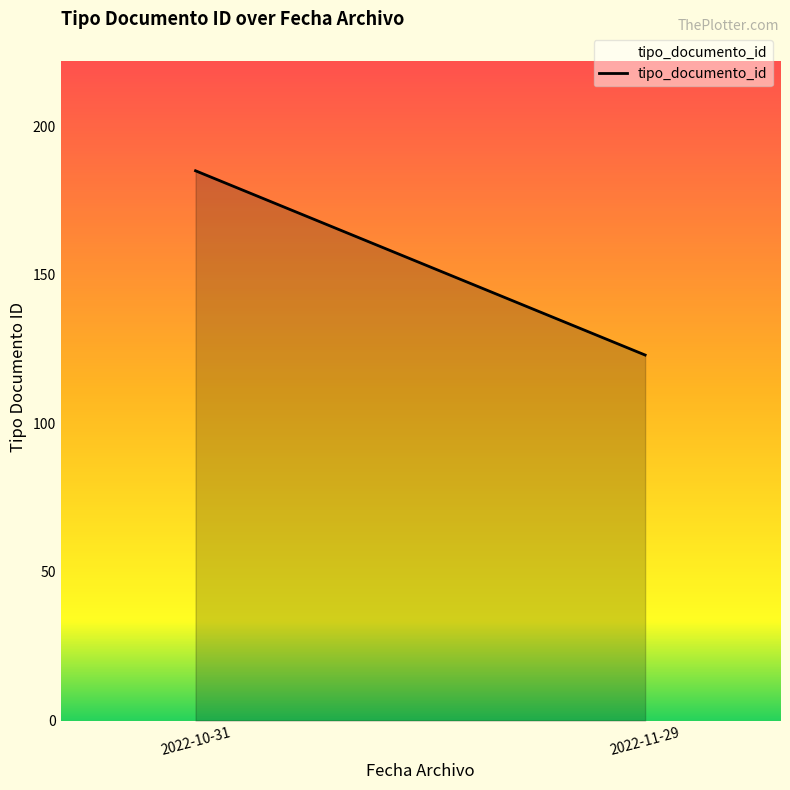

What is the difference between the maximum and minimum values?

62